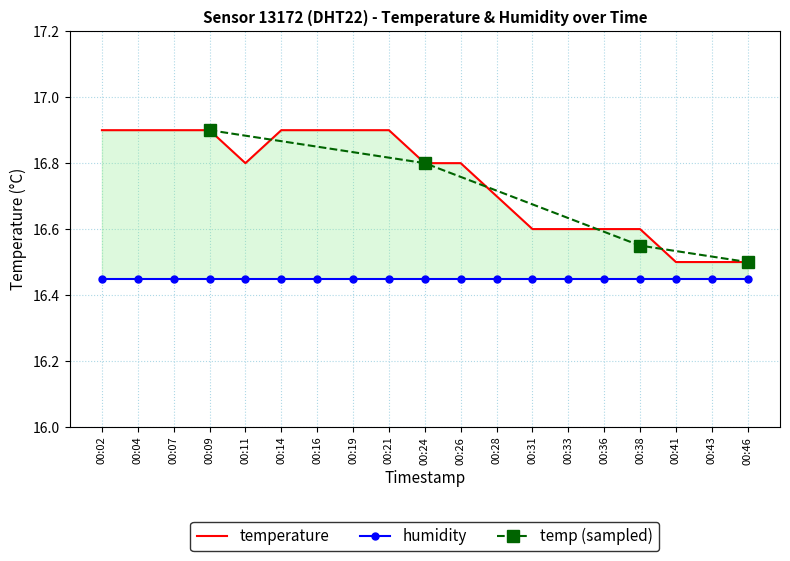

Count the number of categories in the chart.

19